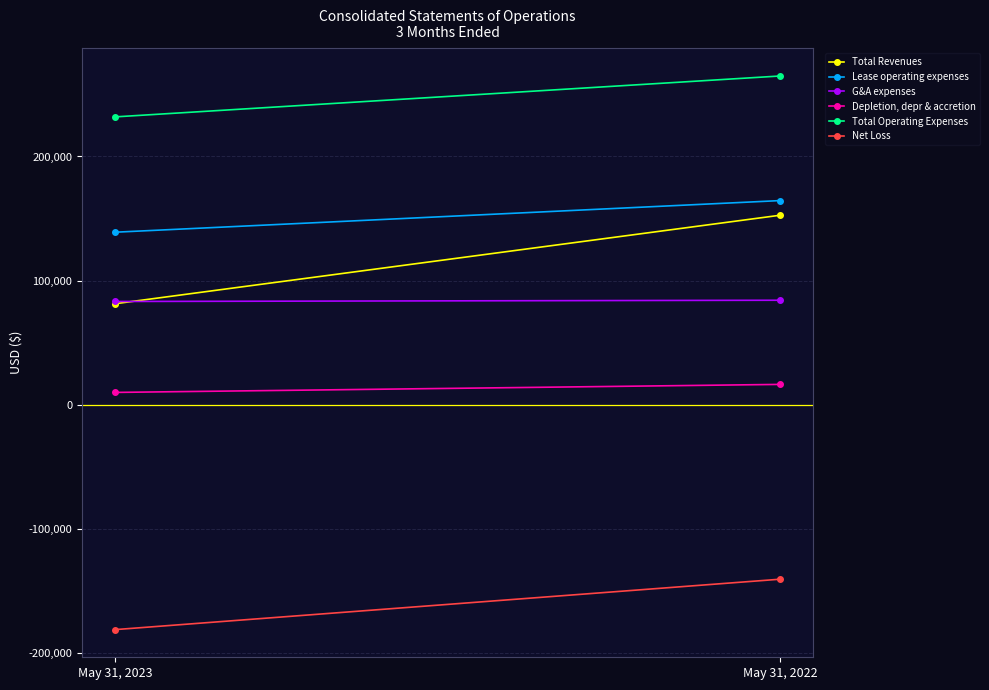

Which series has the largest total across all categories?

Total Operating Expenses